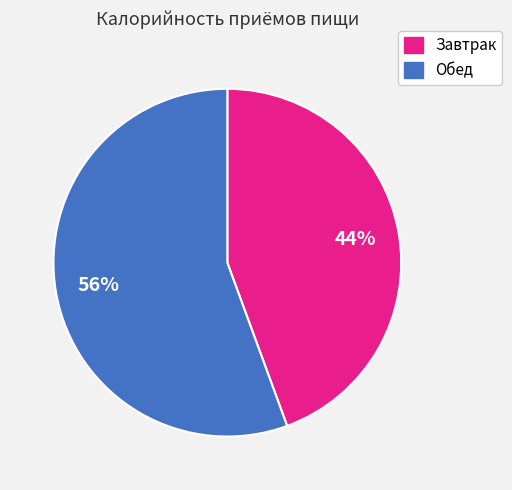

How many segments does this pie chart have?

2